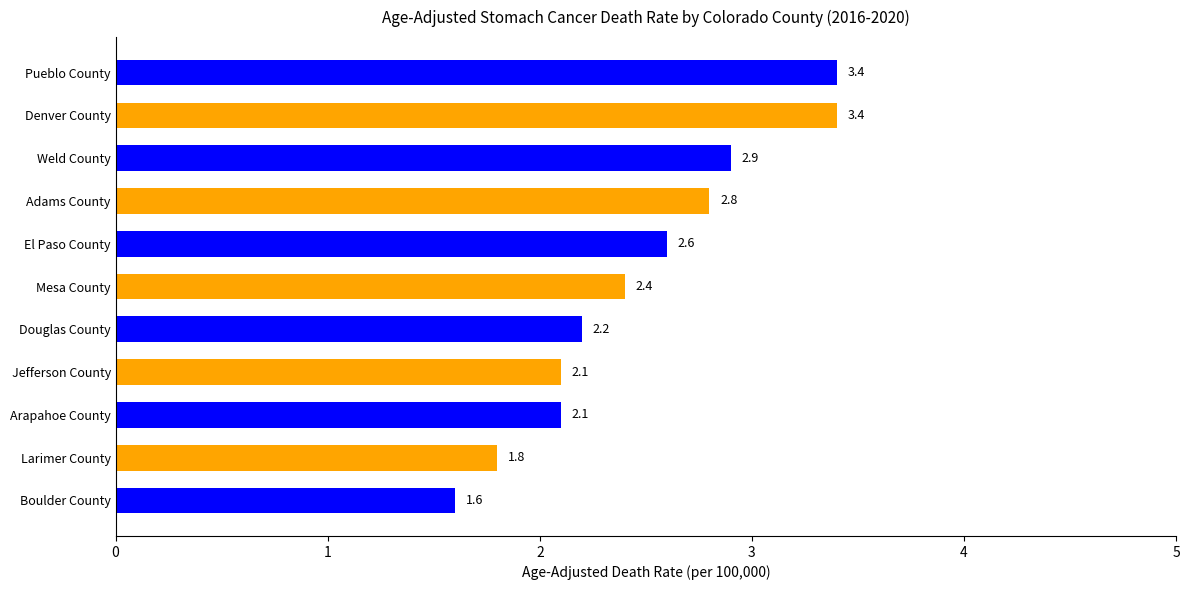

What is the change in value from Douglas County to Denver County?

+1.2